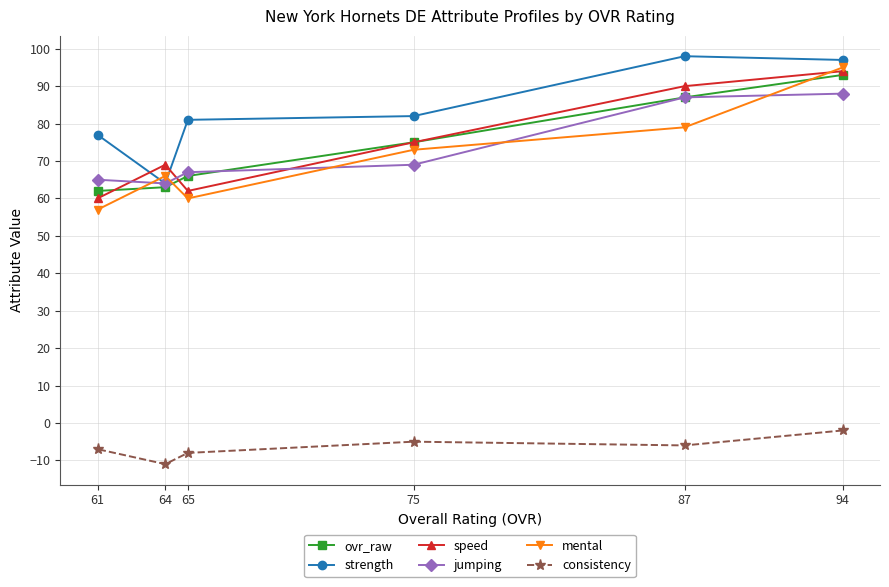

At which category is the sum across all series the highest?

94